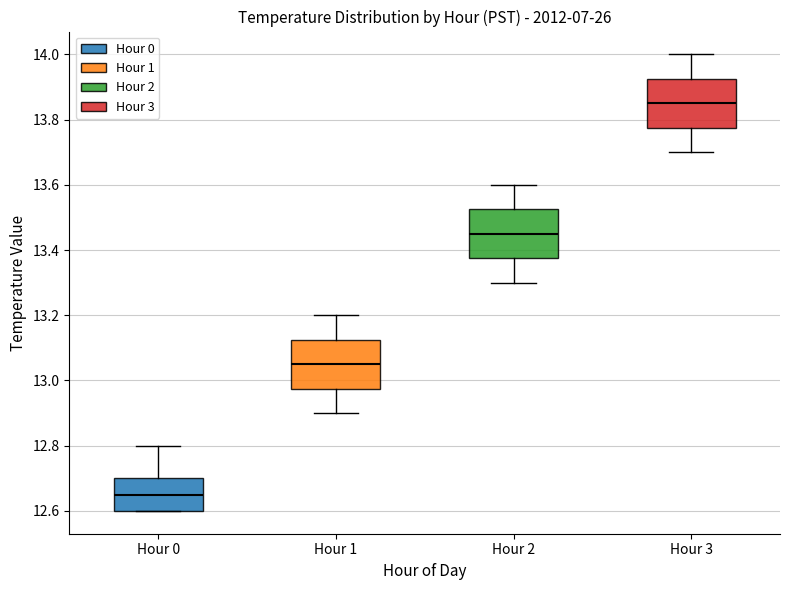

Which box's median line is the lowest?

Hour 0